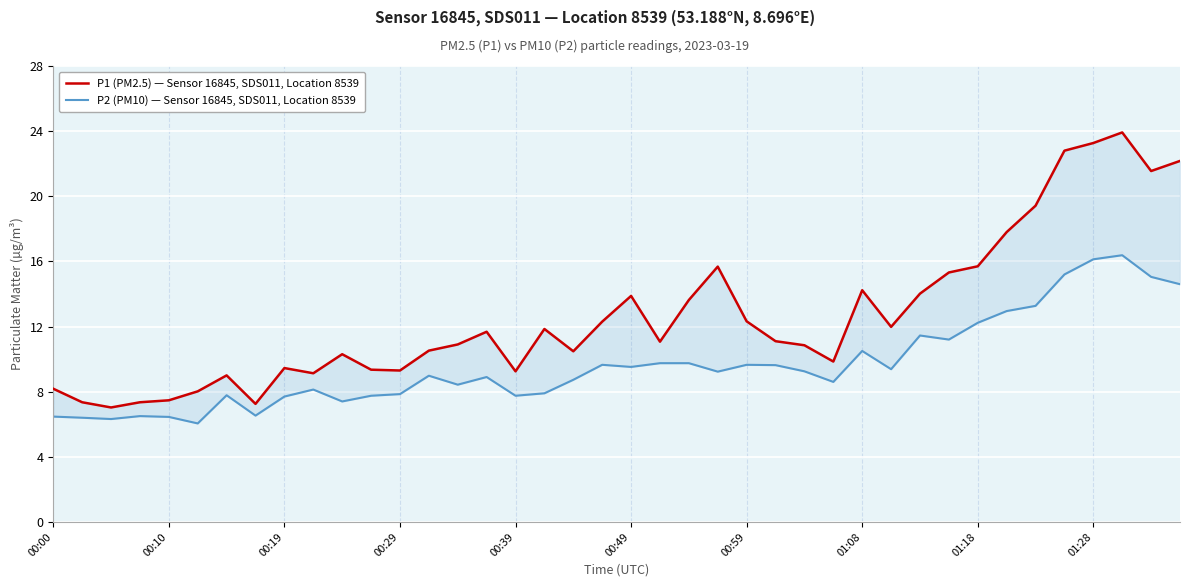

Which series has the largest total across all categories?

P1 (PM2.5) — Sensor 16845, SDS011, Location 8539